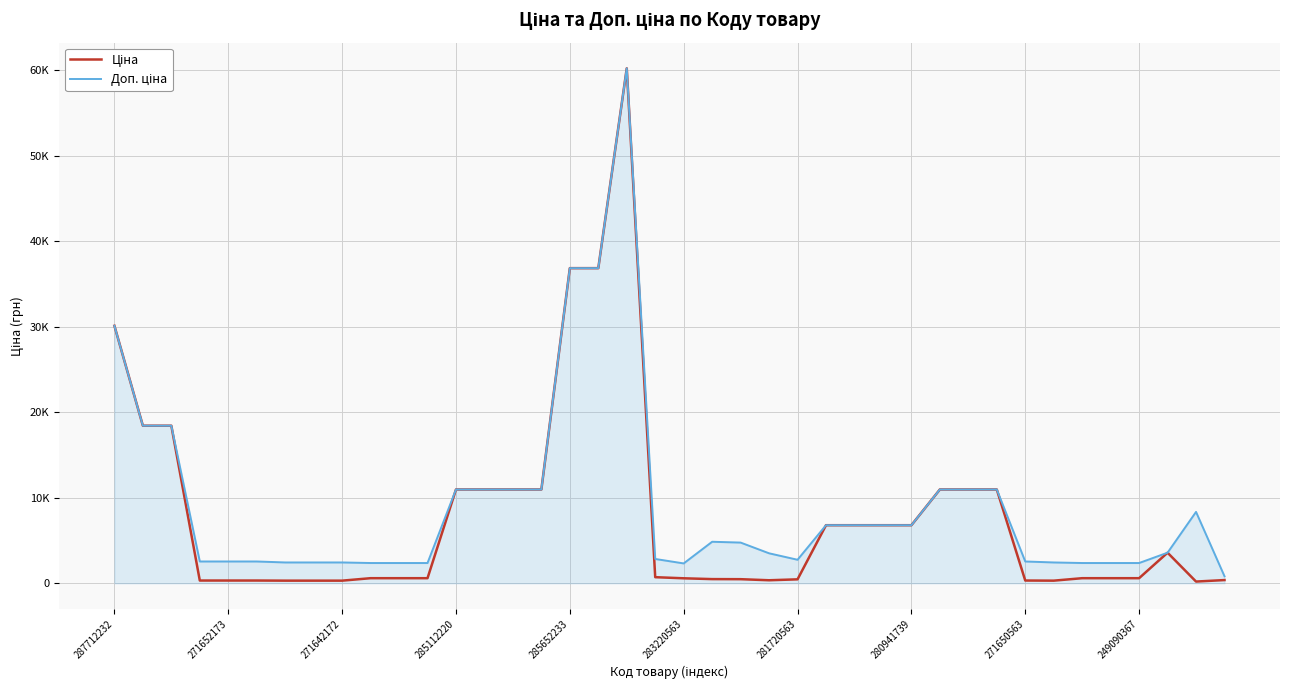

Reading right to left, list all the values displayed in this chart.

Ціна: 372.8	198.7	3573.6	591.6	591.6	591.6	304.1	318.3	10964.4	10964.4	10964.4	6787.1	6787.1	6787.1	6787.1	457.9	350.2	475.7	485.1	579.8	710.0	60205.6	36841.8	36841.8	10964.4	10964.4	10964.4	10964.4	591.6	591.6	591.6	304.1	304.1	304.1	318.3	318.3	318.3	18420.9	18420.9	30102.8
Доп. ціна: 818.0	8343.3	3573.6	2366.5	2366.5	2366.5	2432.8	2546.4	10964.4	10964.4	10964.4	6787.1	6787.1	6787.1	6787.1	2747.5	3502.5	4756.7	4851.4	2319.2	2839.8	60205.6	36841.8	36841.8	10964.4	10964.4	10964.4	10964.4	2366.5	2366.5	2366.5	2432.8	2432.8	2432.8	2546.4	2546.4	2546.4	18420.9	18420.9	30102.8